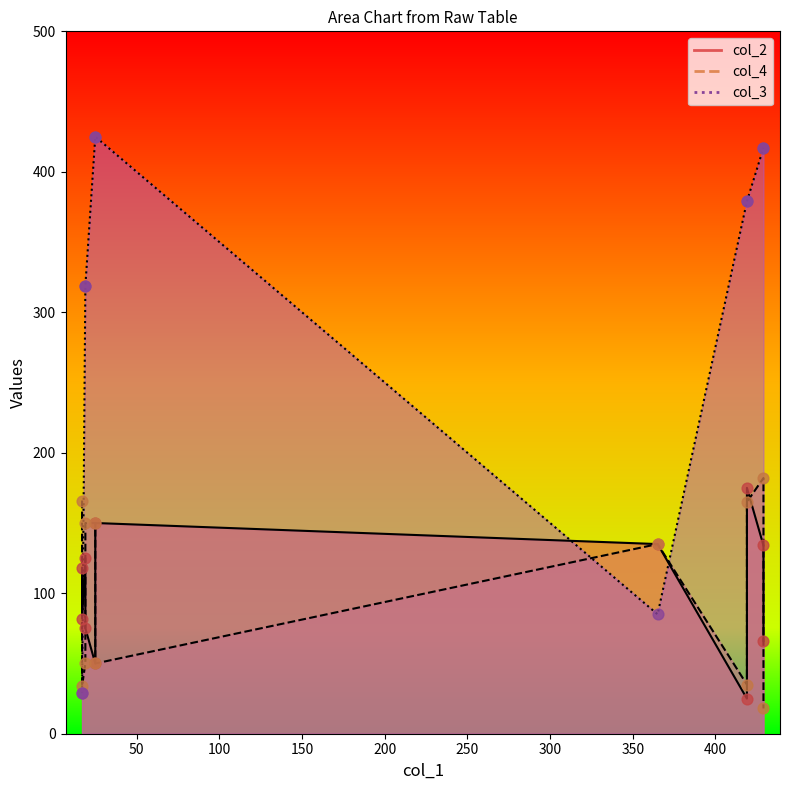

Is the value of col_3 at 419 greater than the value of col_2 at 429?

Yes